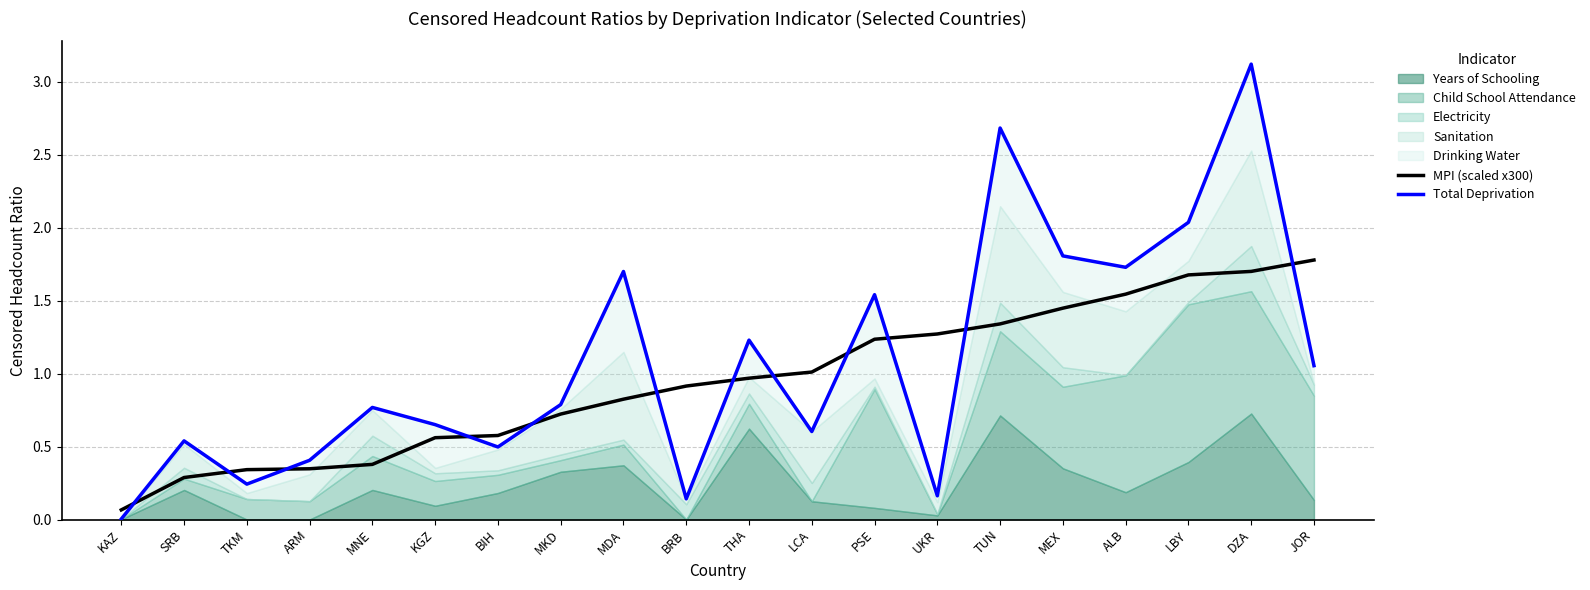

Where is MPI (scaled x300) nearest to the value 0?

KAZ